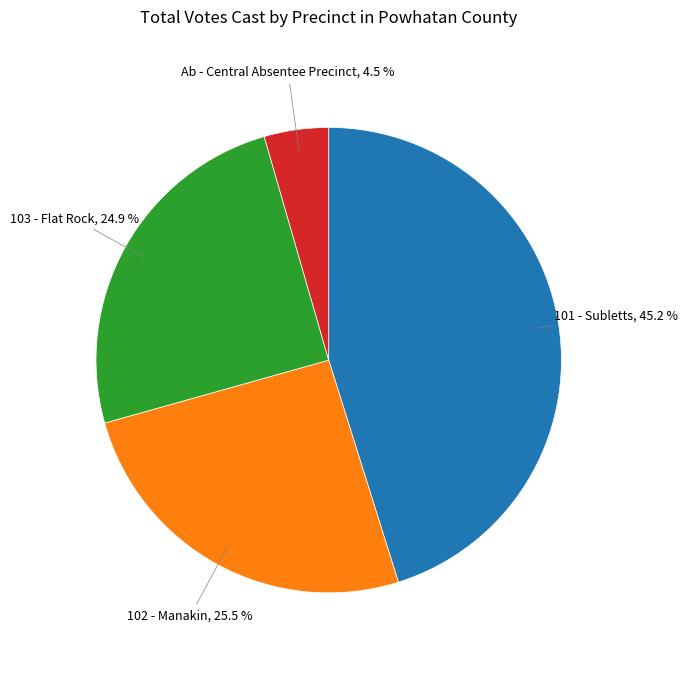

Which slice is the largest?

101 - Subletts